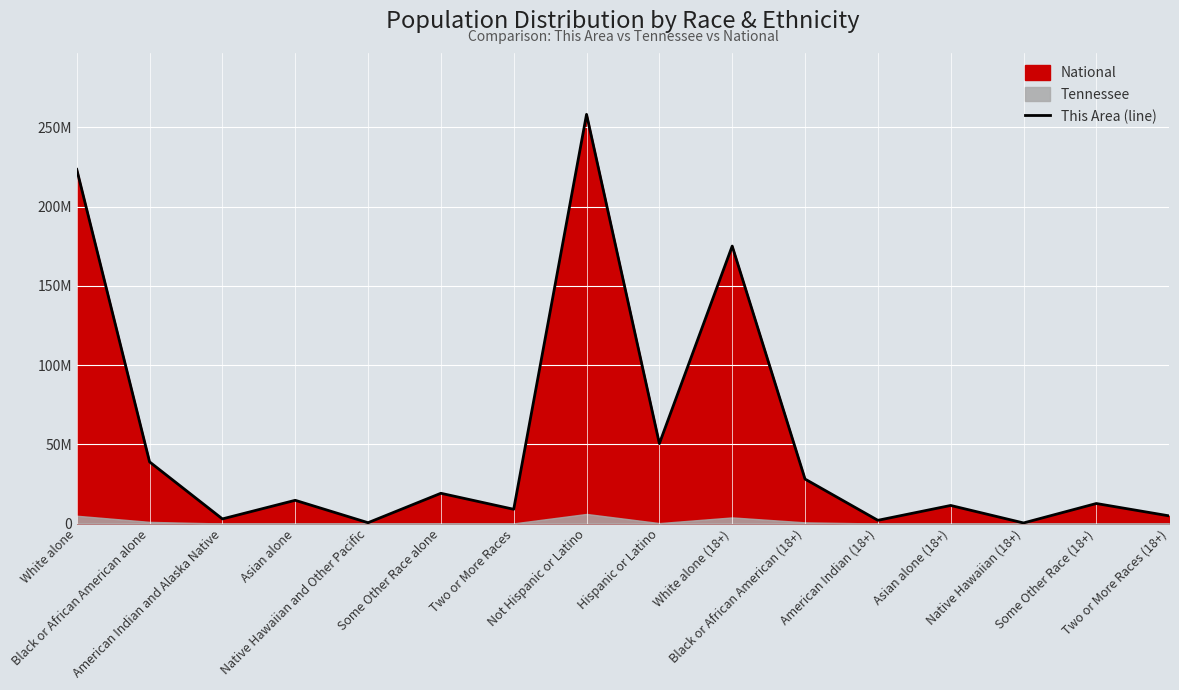

Where is the data nearest to the value 129325176?

White alone (18+)